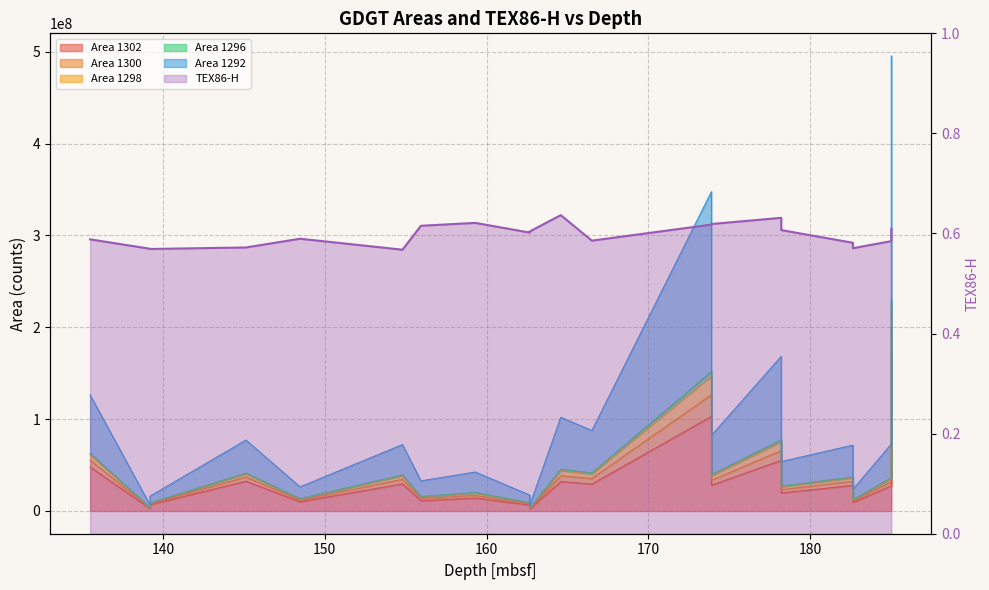

What is the sum of all values?

11.9